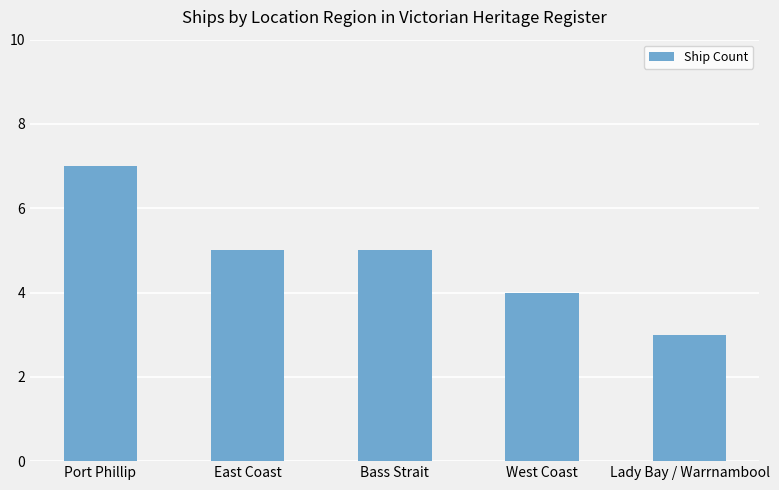

Reading left to right, transcribe all the data shown in this chart.

Port Phillip=7	East Coast=5	Bass Strait=5	West Coast=4	Lady Bay / Warrnambool=3